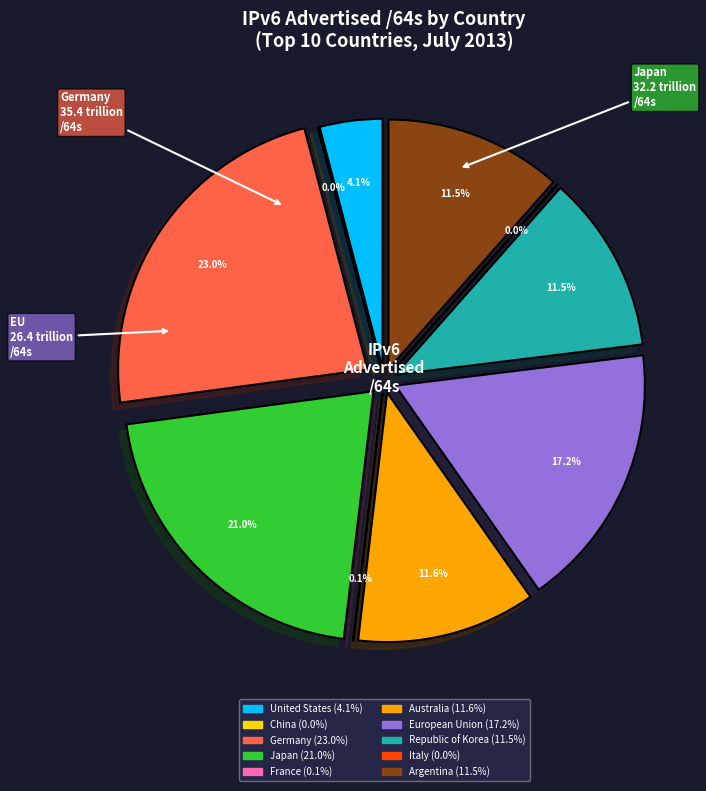

To the nearest percent, what portion does European Union represent?

17%